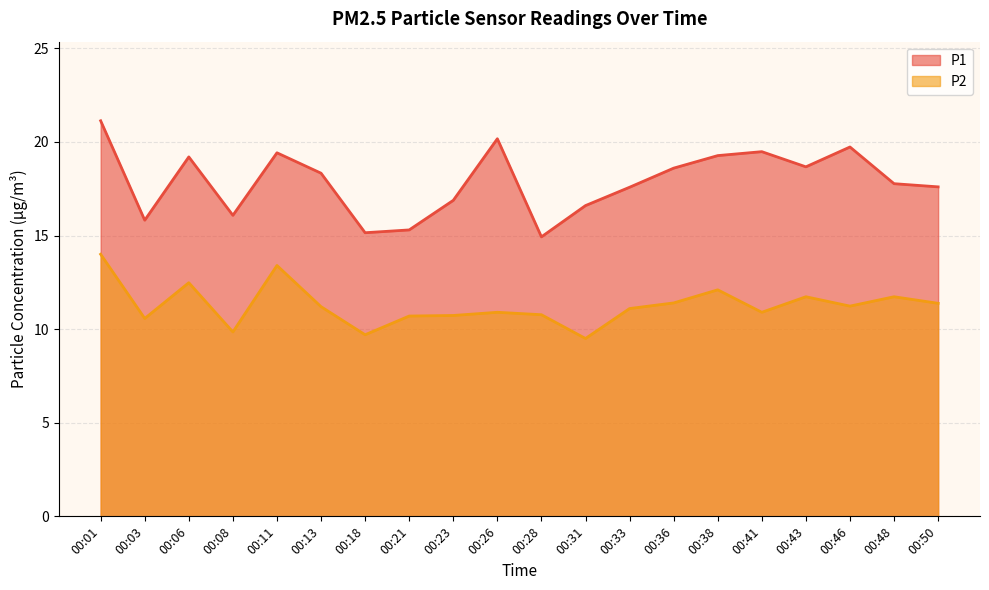

Does the chart display data point markers on the line(s)?

No